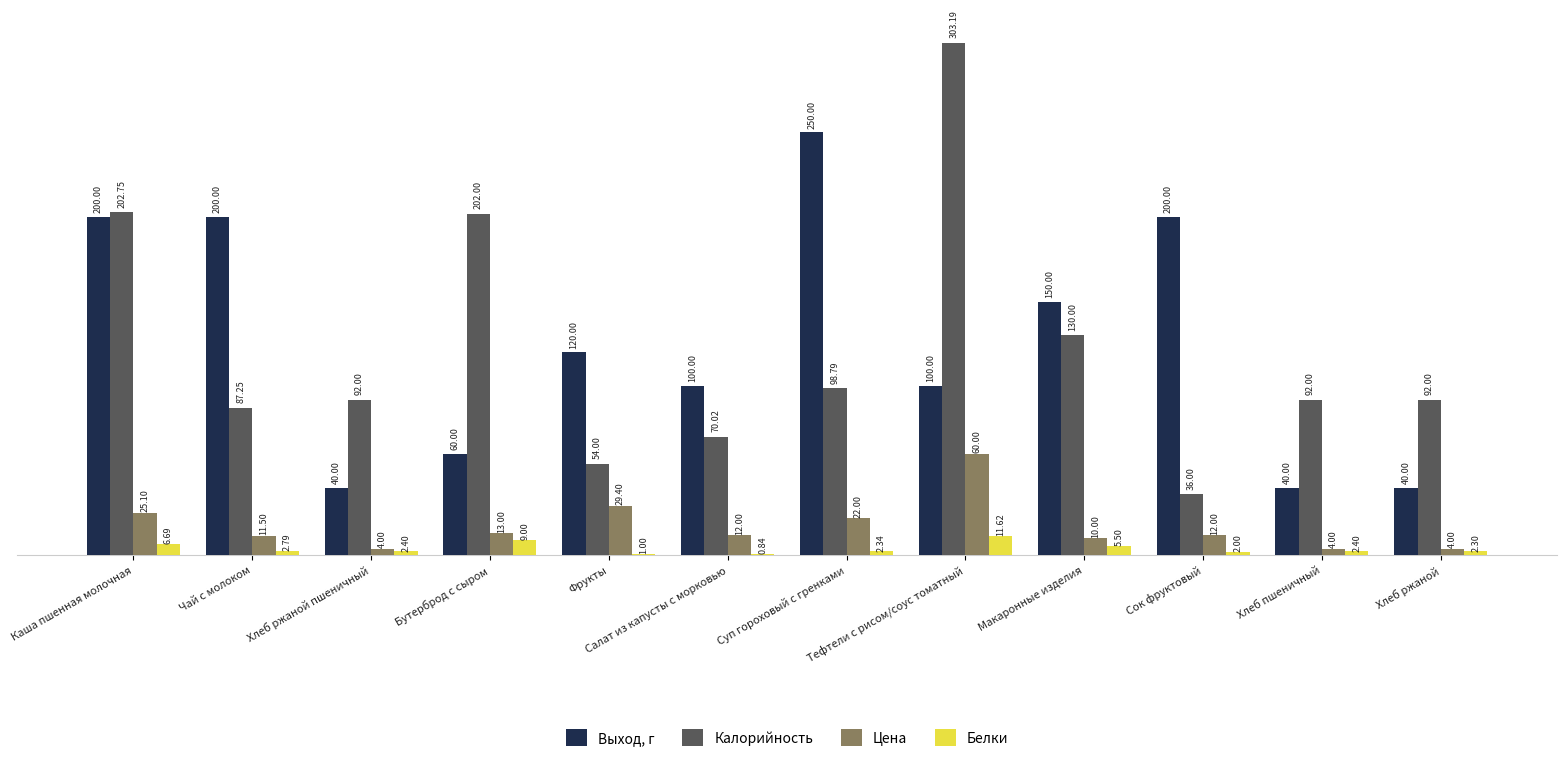

What is the approximate value of Белки at Каша пшенная молочная?

6.7